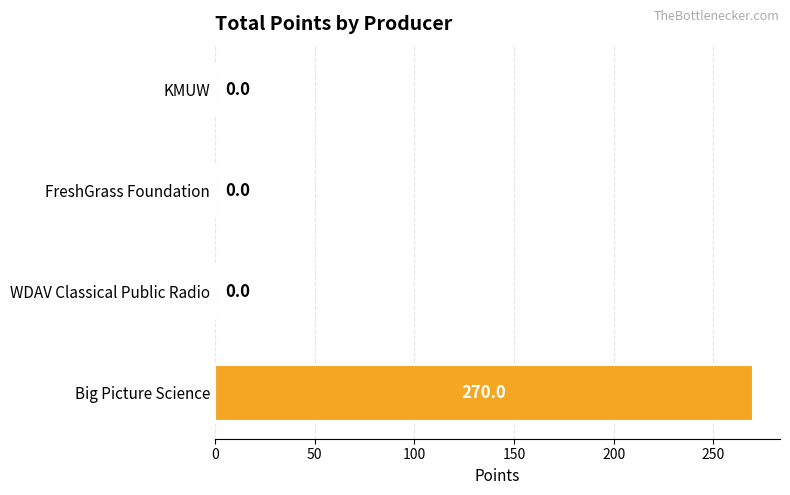

True or false: the data shows -83 at FreshGrass Foundation.

False